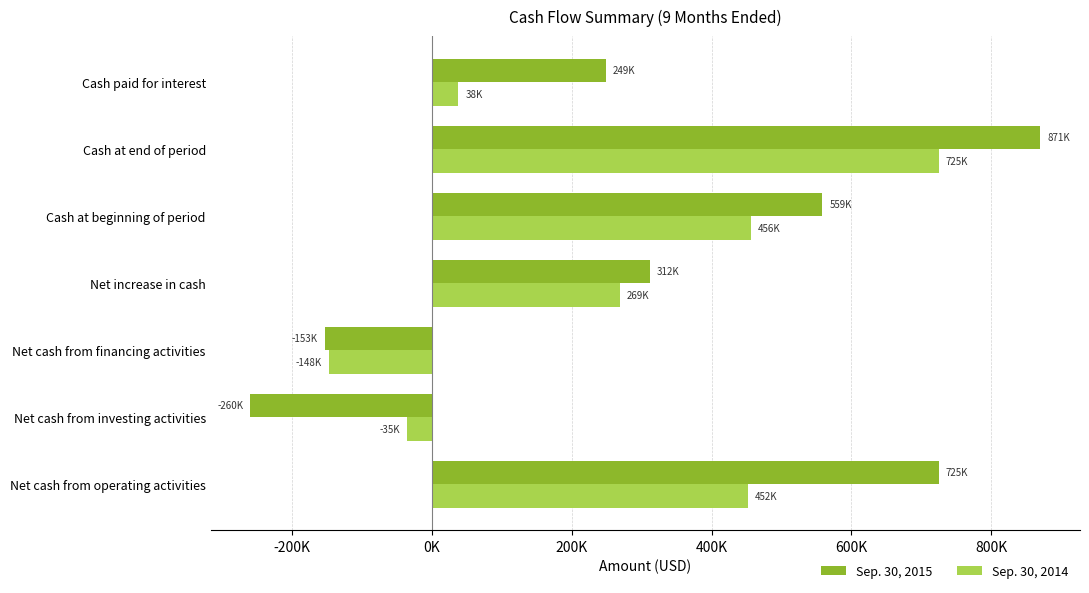

Where is Sep. 30, 2015 nearest to the value 305329?

Net increase in cash